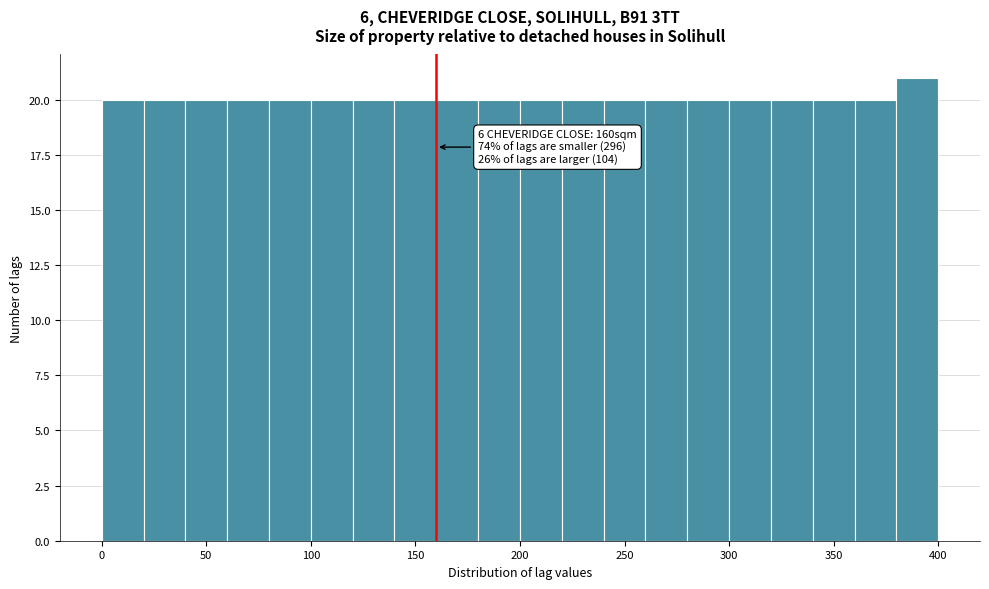

Which range on the x-axis has the tallest bar?

380 to 400